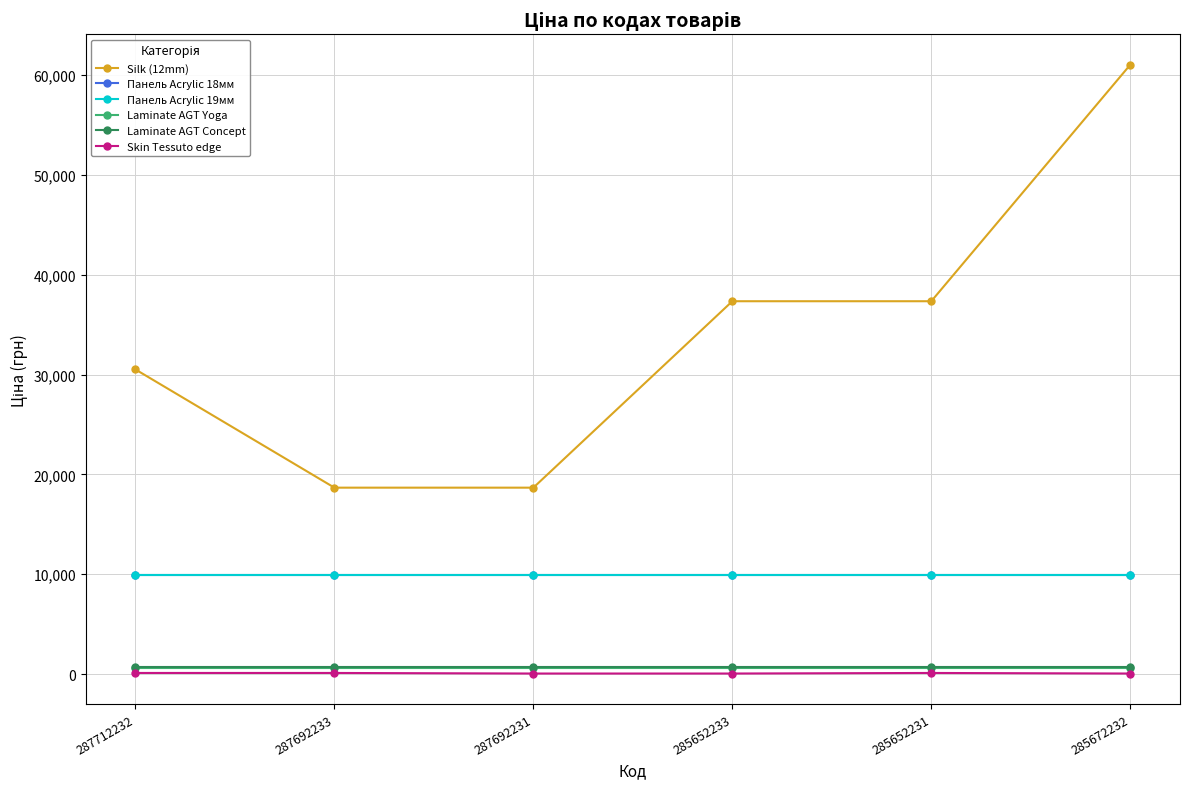

How many data points does each series have?

6